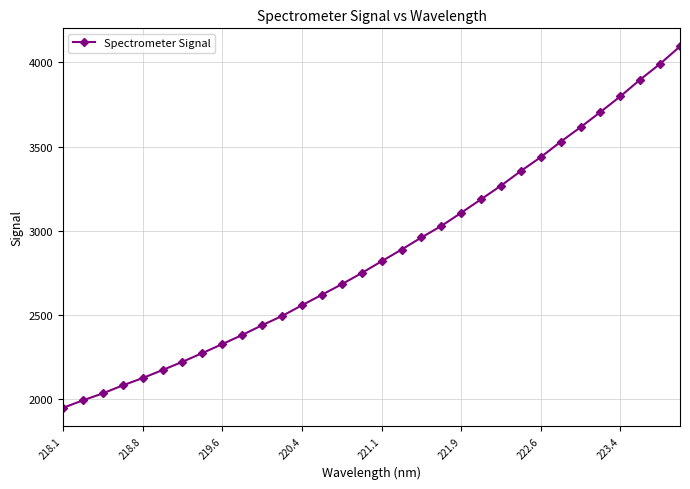

What is the greatest value displayed?

4095.1